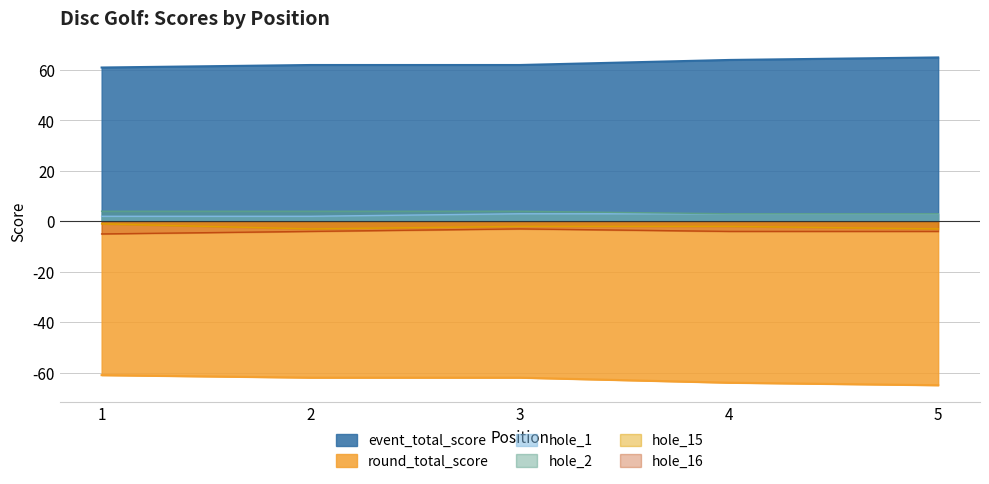

Which series has the largest total across all categories?

event_total_score